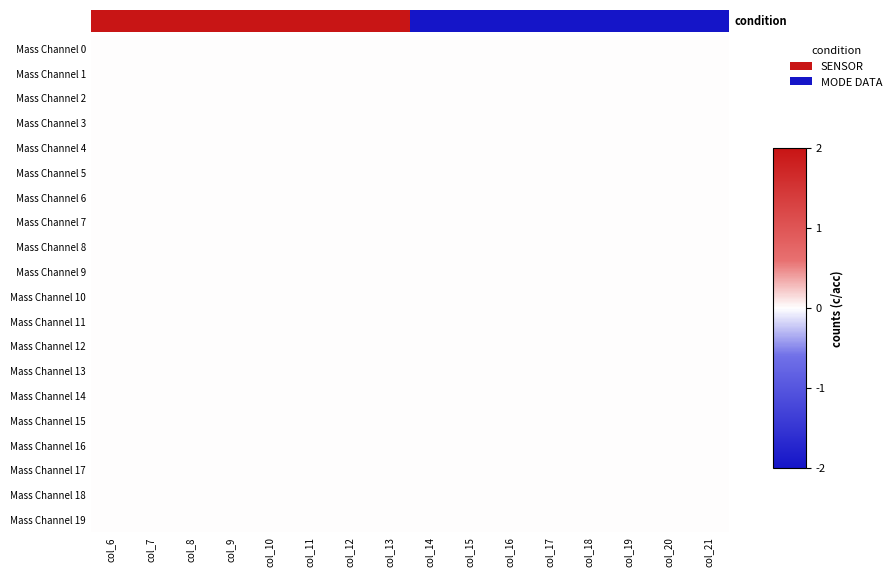

At which category is the sum across all series the highest?

col_6